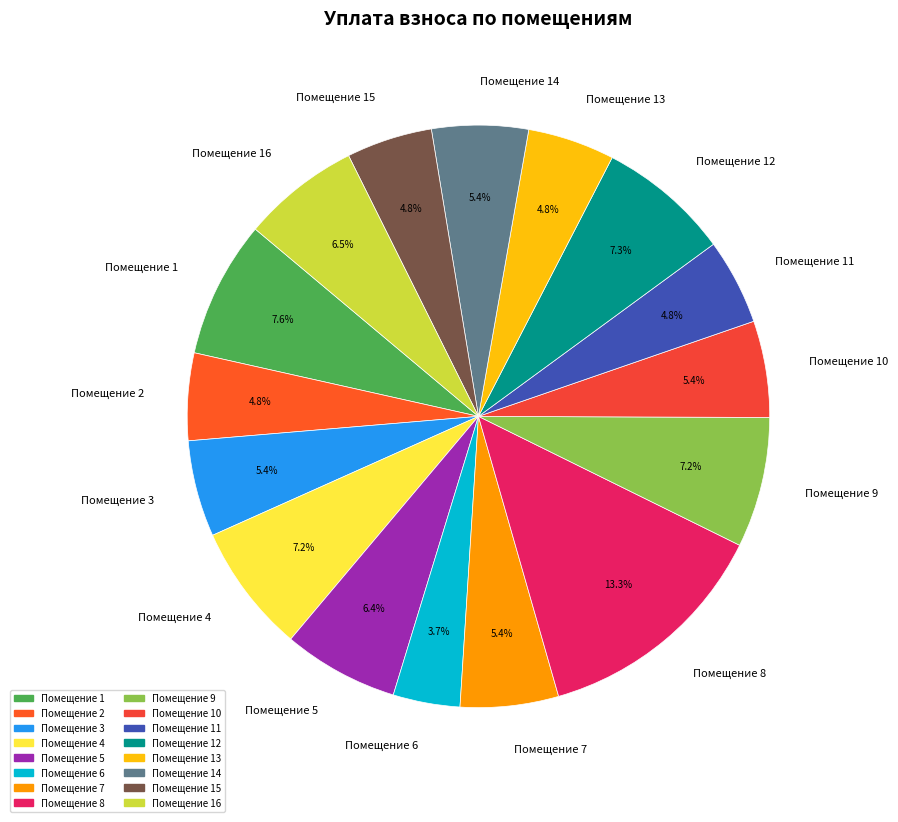

What percentage do Помещение 16 and Помещение 11 together represent?

11.3%